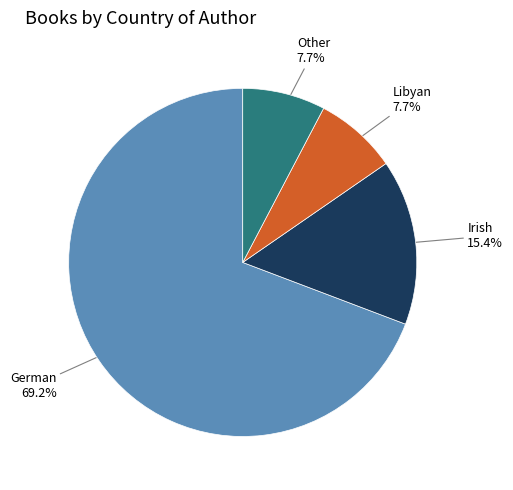

Is there any slice that represents more than half of the pie?

Yes